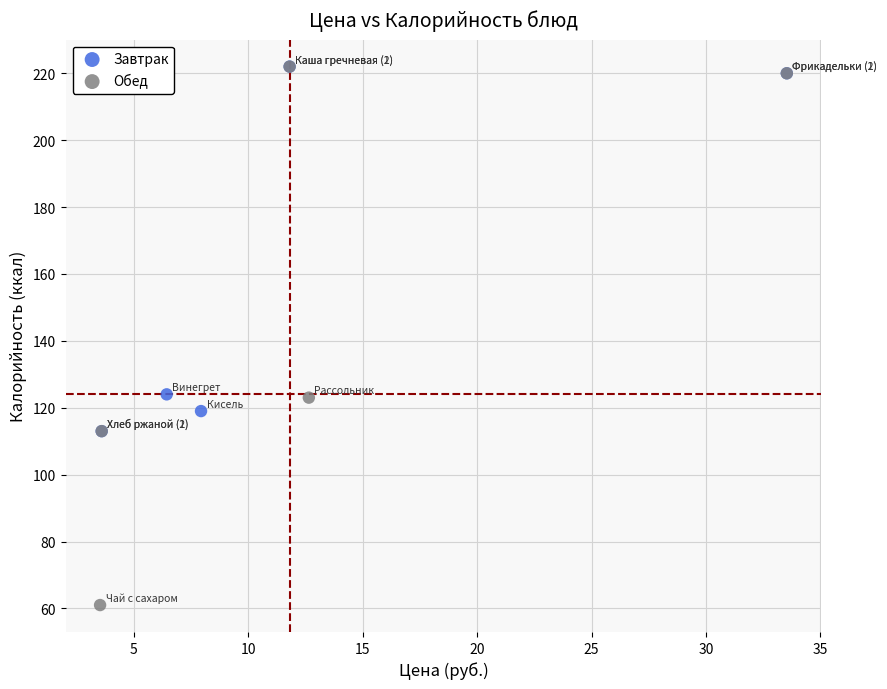

Which series reaches the minimum Y coordinate?

Обед